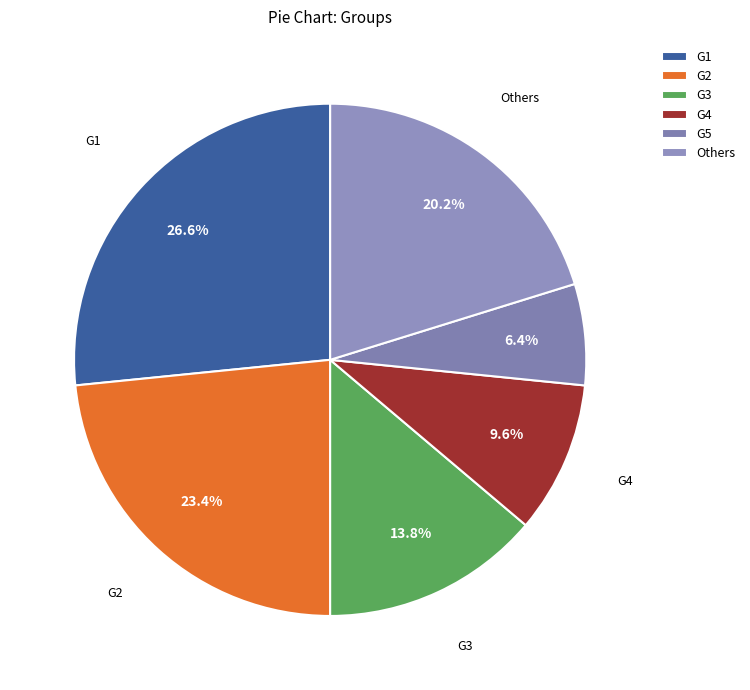

To the nearest percent, what is the average slice percentage?

17%